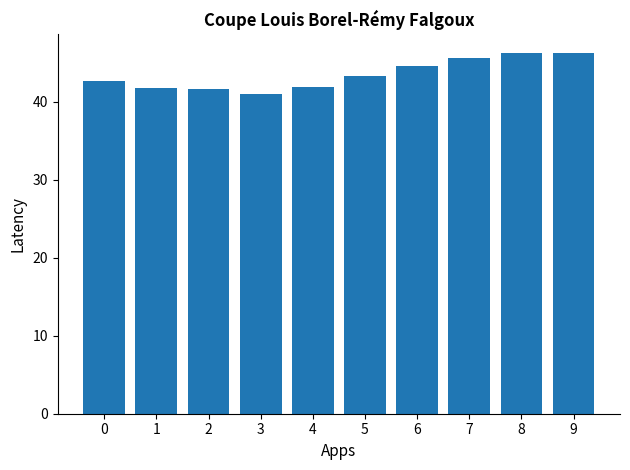

How many bars are there in total?

10